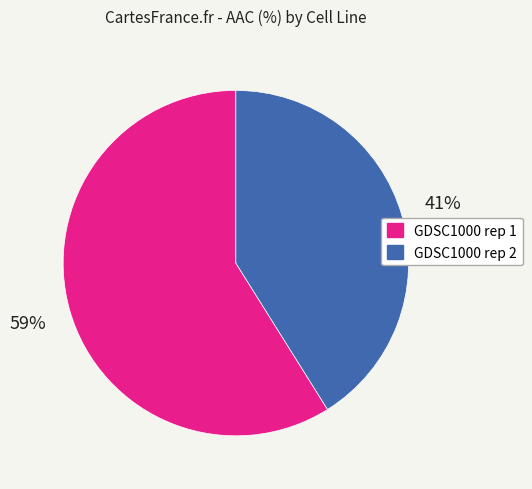

How many slices are in this pie chart?

2